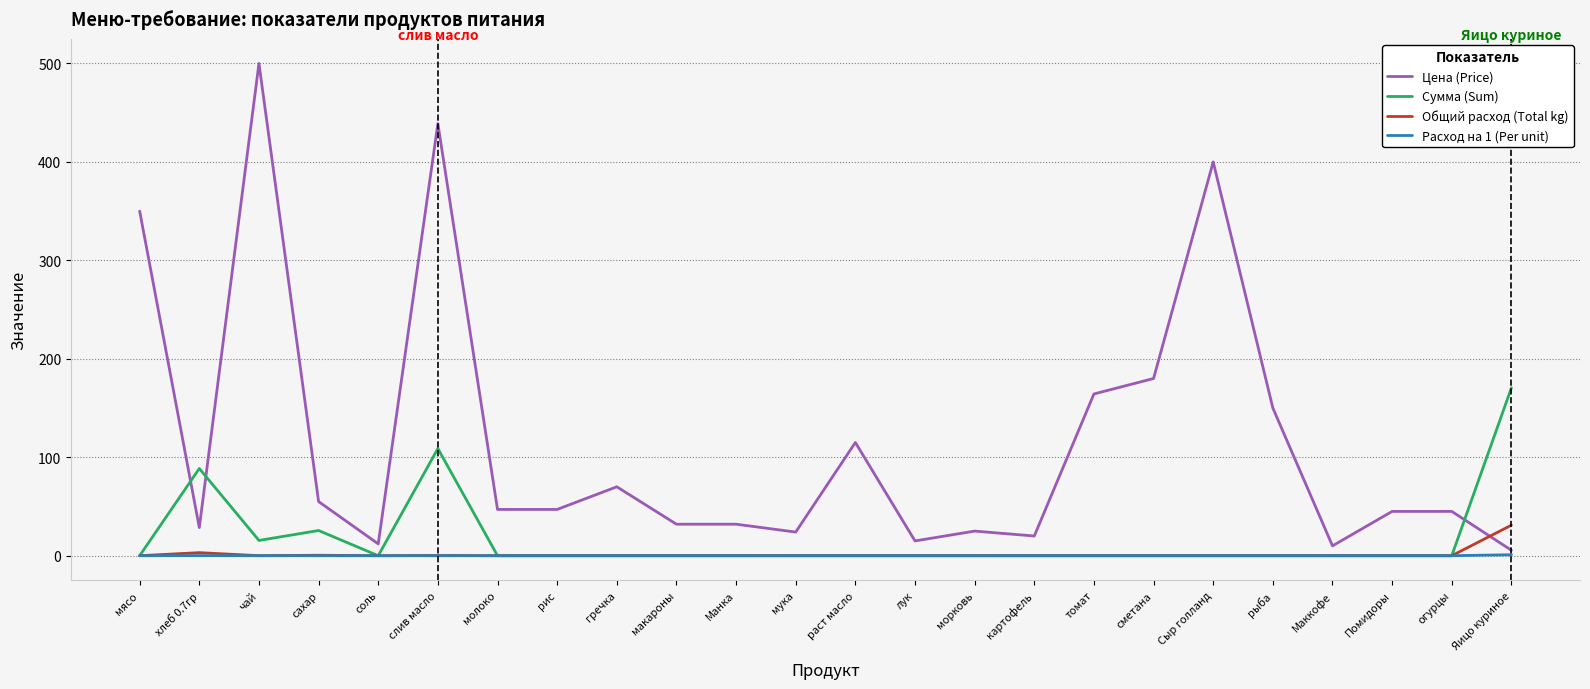

List the series in order of their peak value, highest first.

Цена (Price), Сумма (Sum), Общий расход (Total kg), Расход на 1 (Per unit)